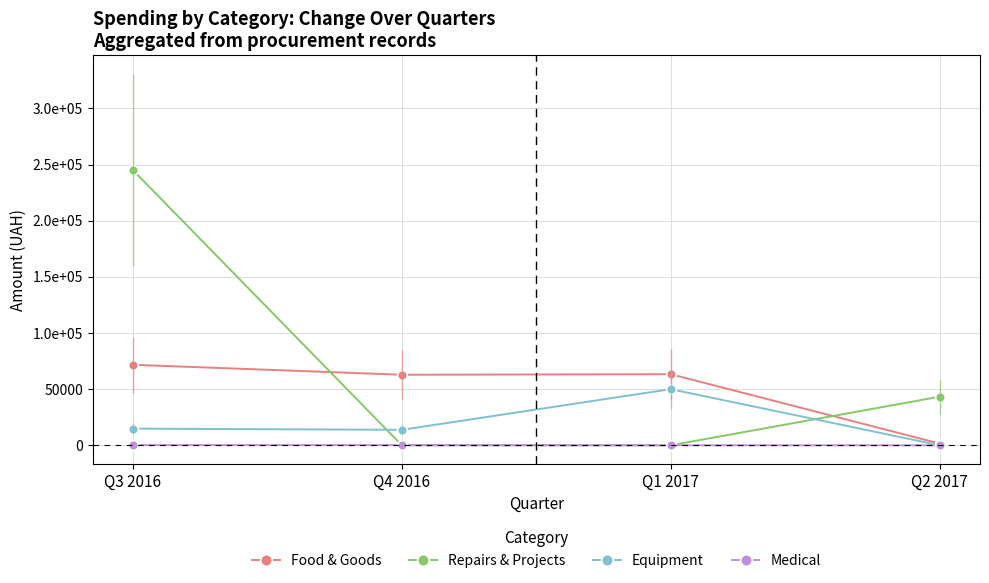

Is this an area chart (filled region under the line)?

No